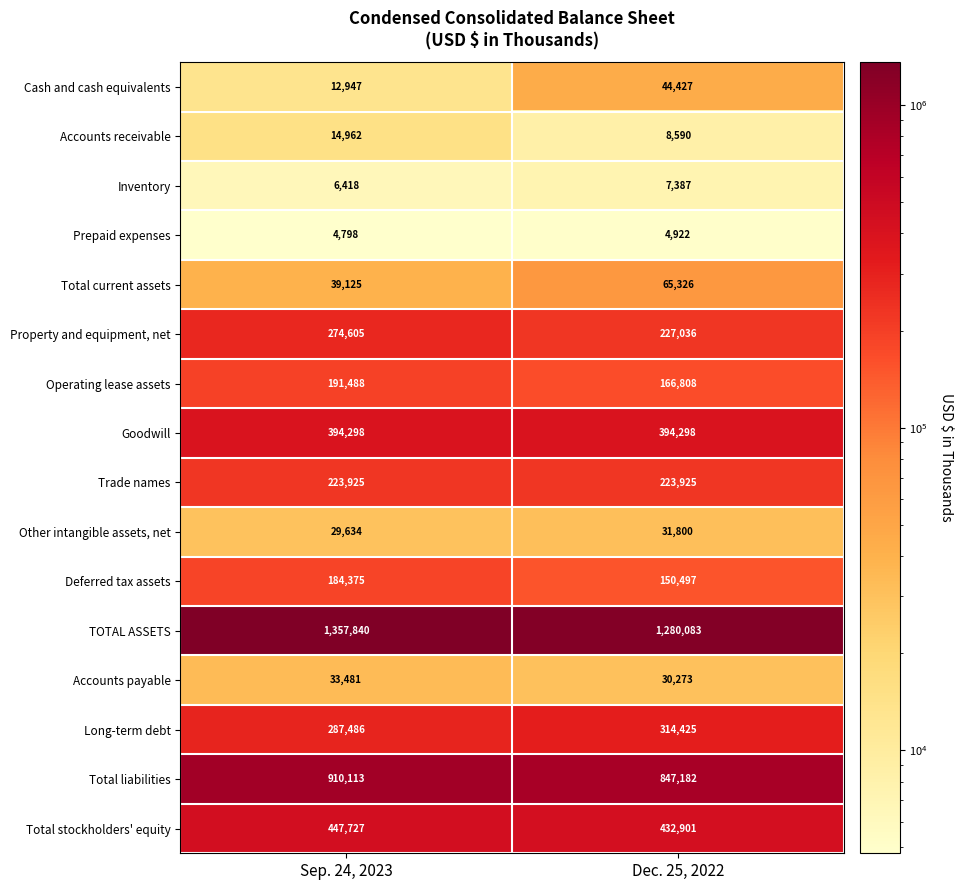

True or false: Inventory has a value of 7387 at Dec. 25, 2022.

True